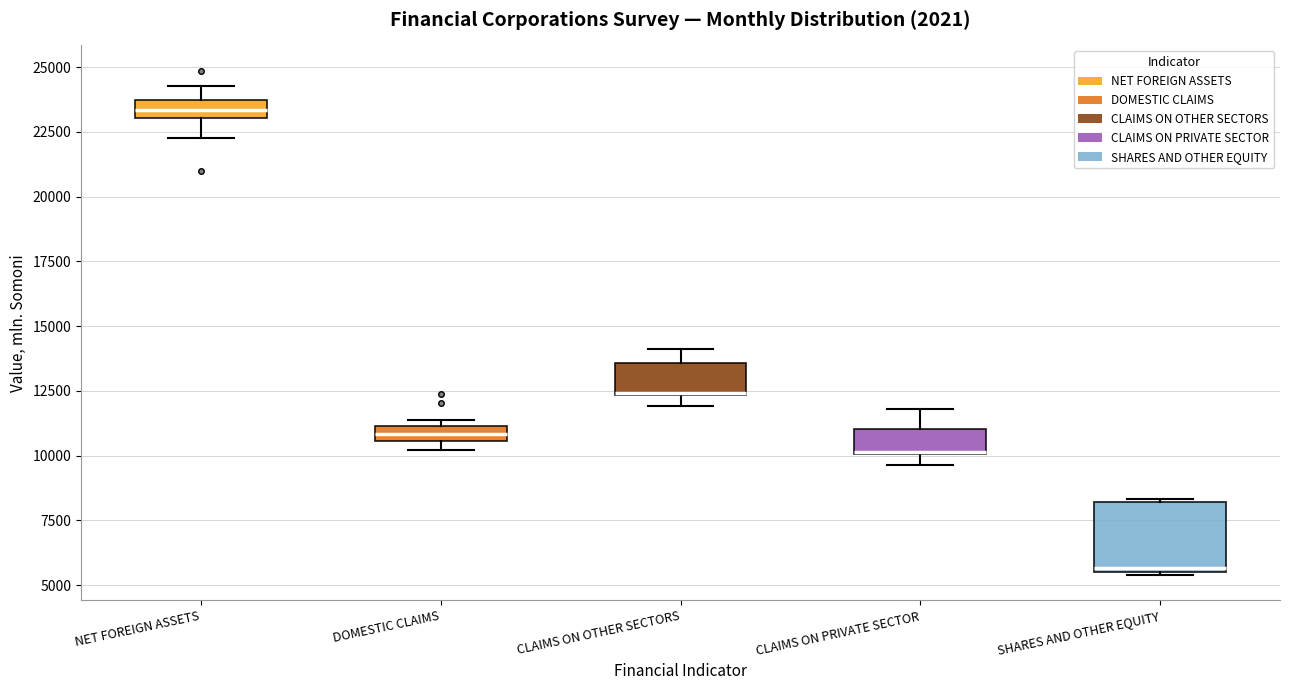

Which box is the tallest, from its lower edge to its upper edge?

SHARES AND OTHER EQUITY